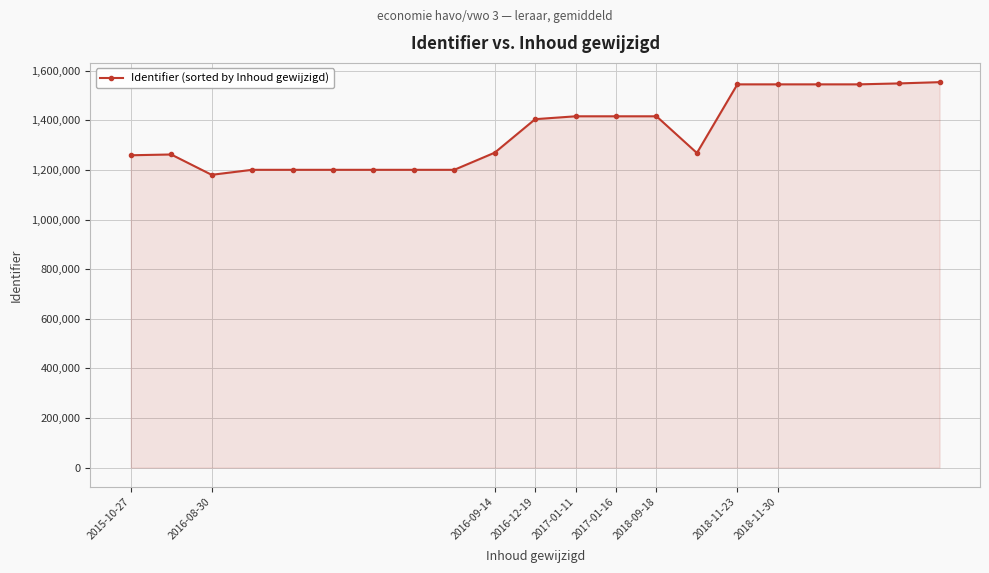

How many categories are shown in the chart?

21